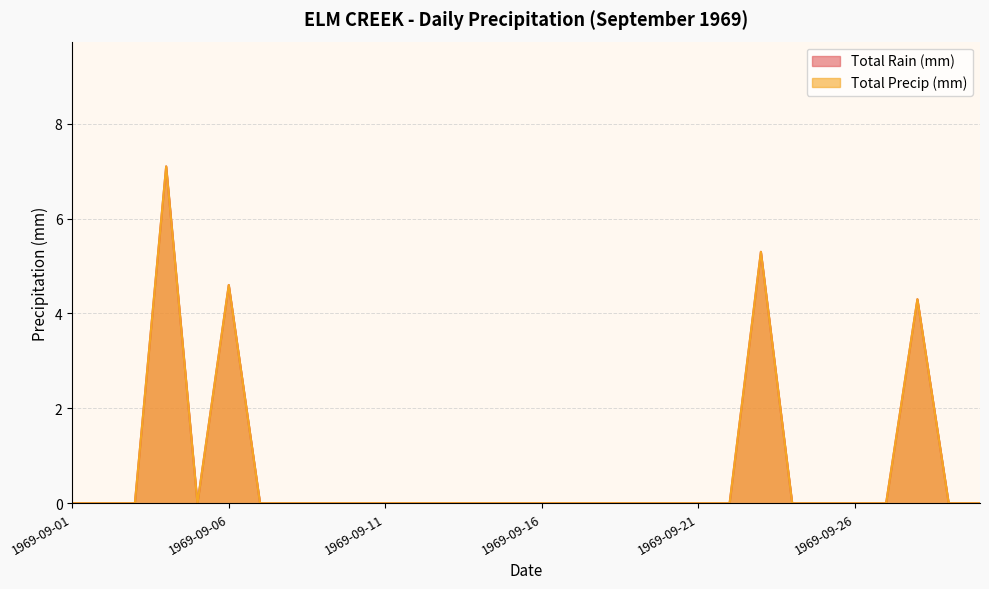

Which series has the largest total across all categories?

Total Rain (mm)